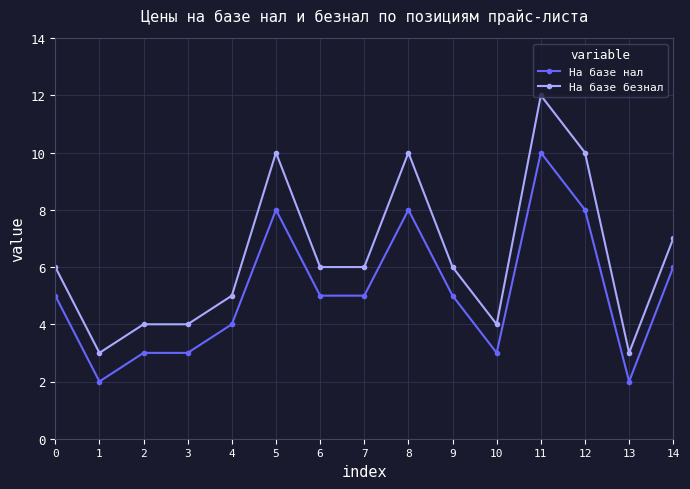

Which series has the largest range (max minus min)?

На базе безнал